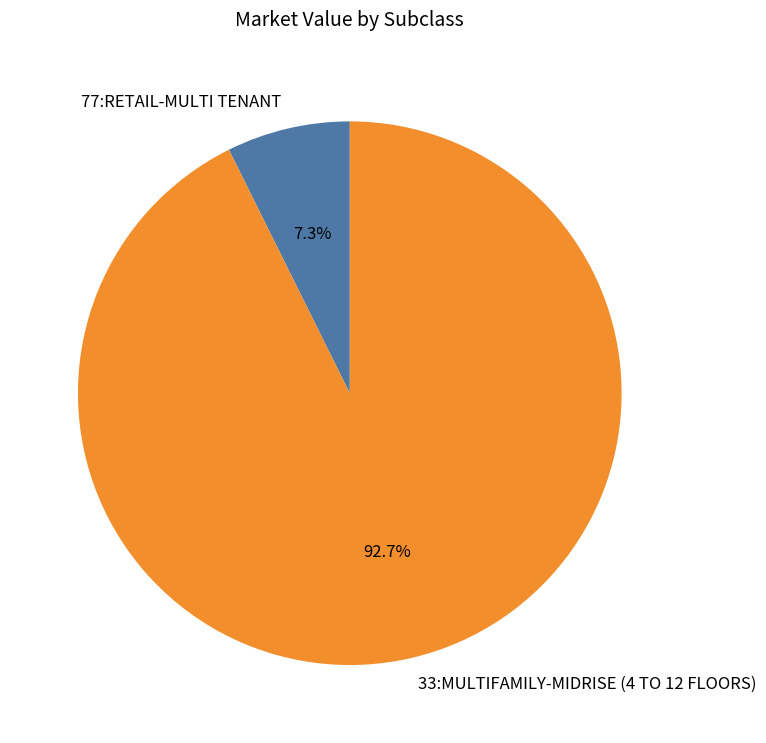

Does 77:RETAIL-MULTI TENANT account for over 50% of the chart?

No